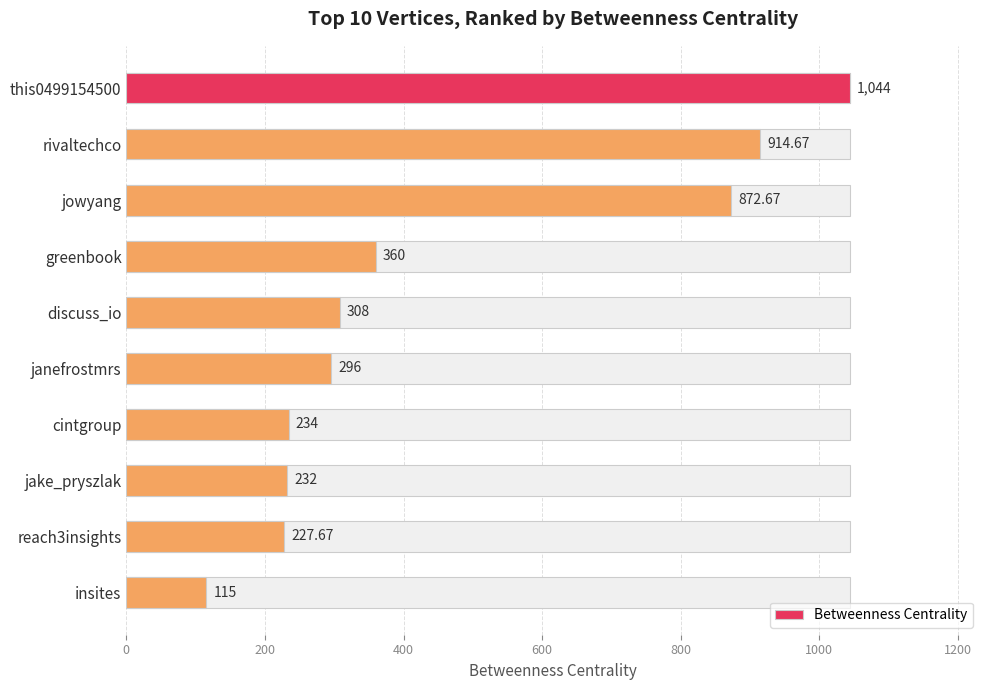

What is the average value?

460.4